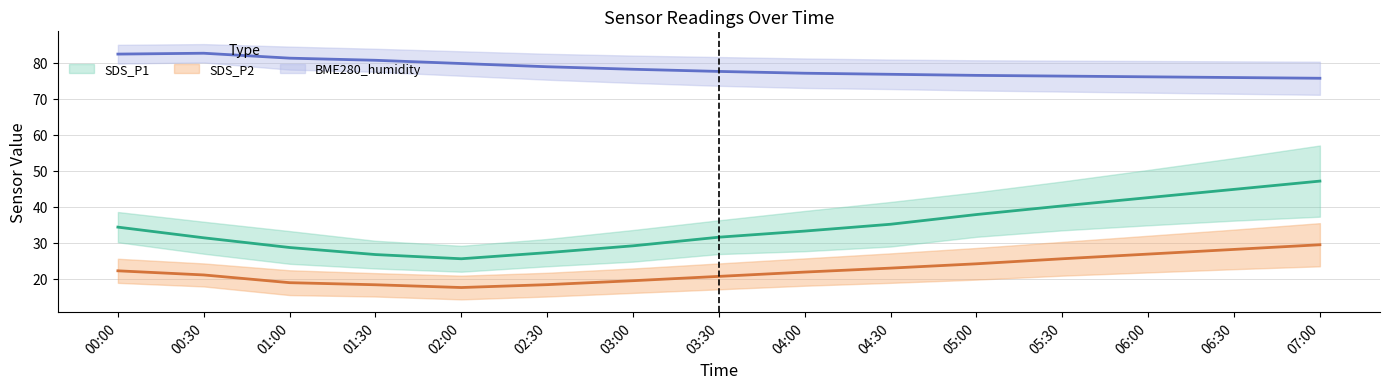

What is the total value across all series at 05:30?

142.0